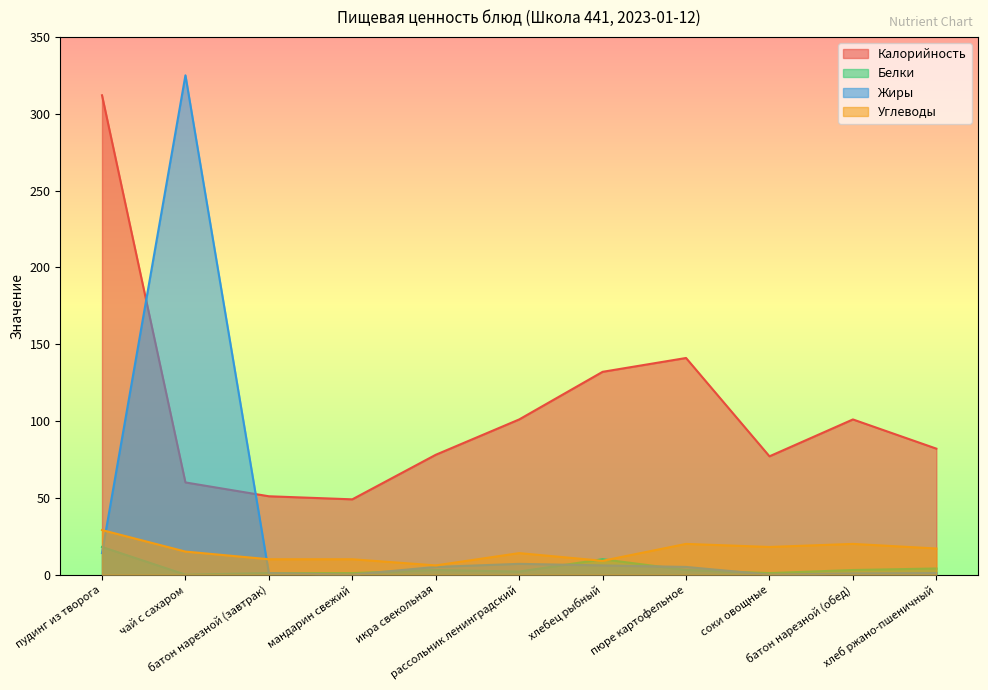

How many data points in Жиры are less than 5?

5